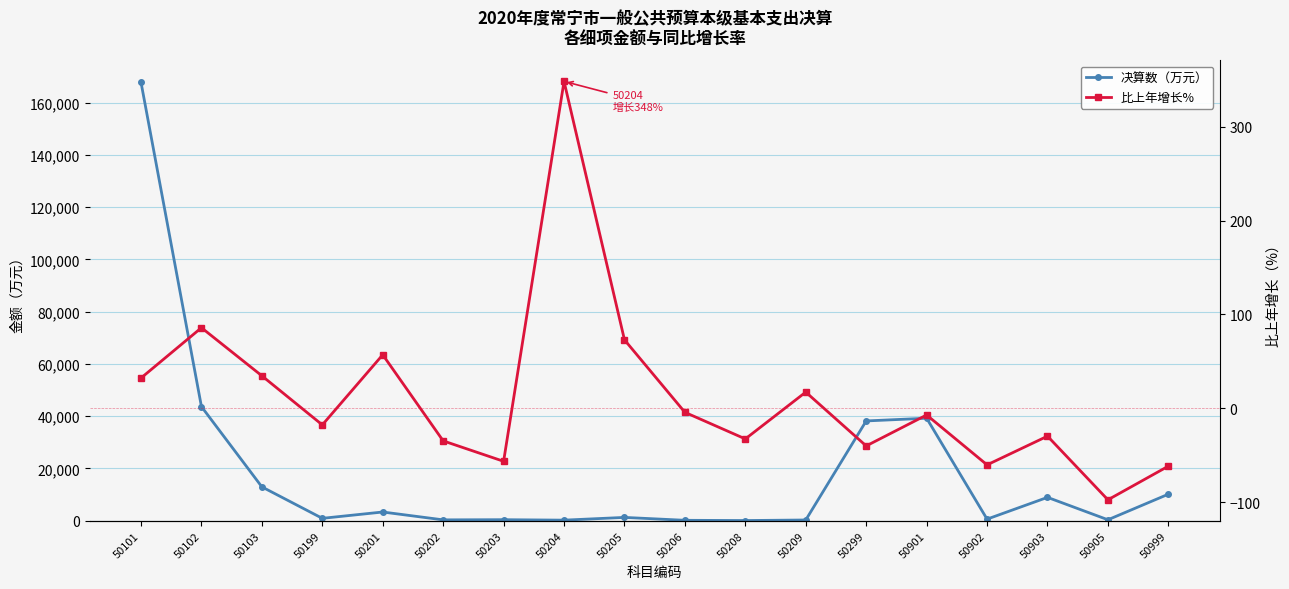

True or false: 决算数（万元） has a value of 367.0 at 50905.

True